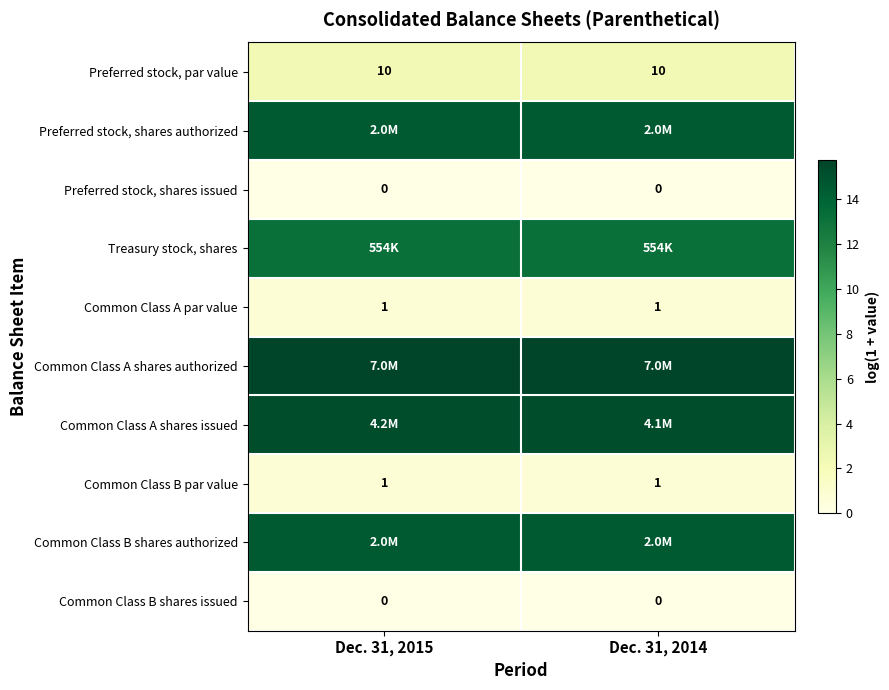

At which category is the sum across all series the highest?

Dec. 31, 2015